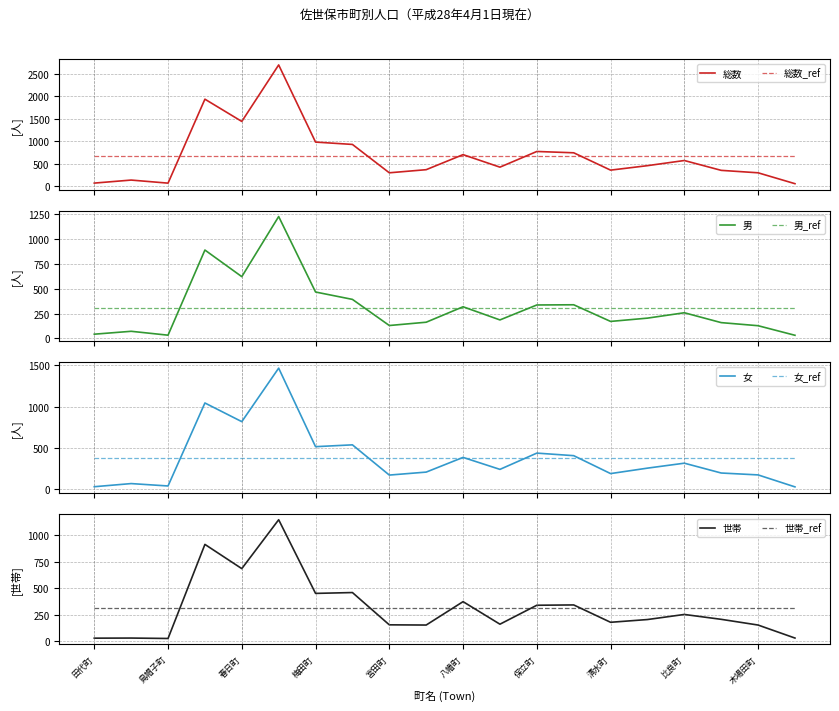

At which label does 総数 first exceed 460?

桜木町